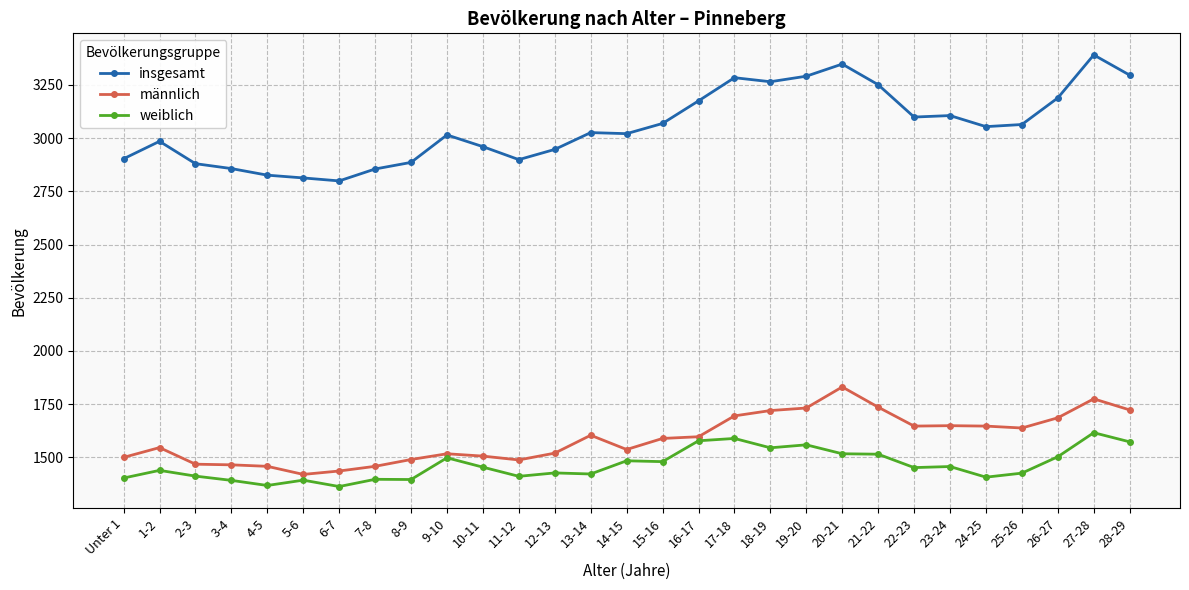

What is the maximum value for männlich?

1831